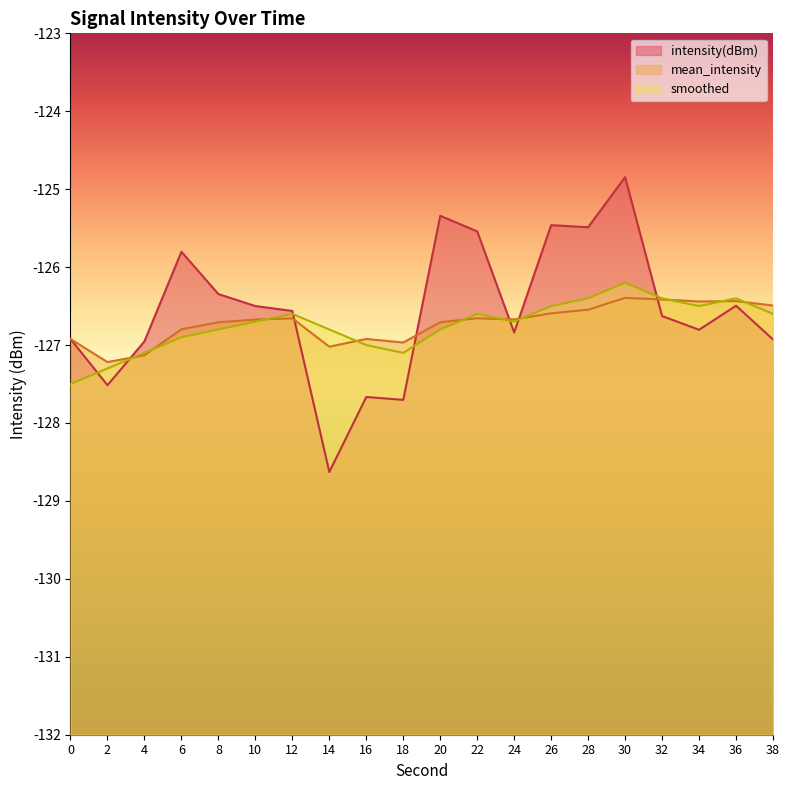

How many categories are shown in the chart?

20